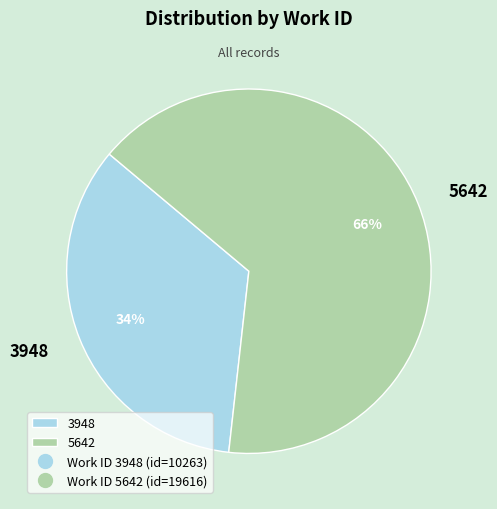

Rank the categories by value from highest to lowest.

5642, 3948